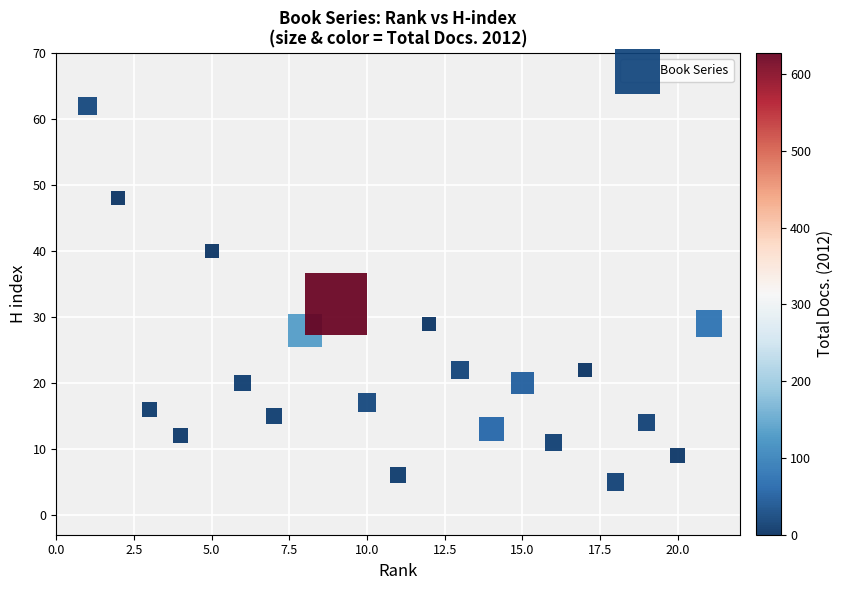

What Y value in the scatter plot is closest to 33?

32